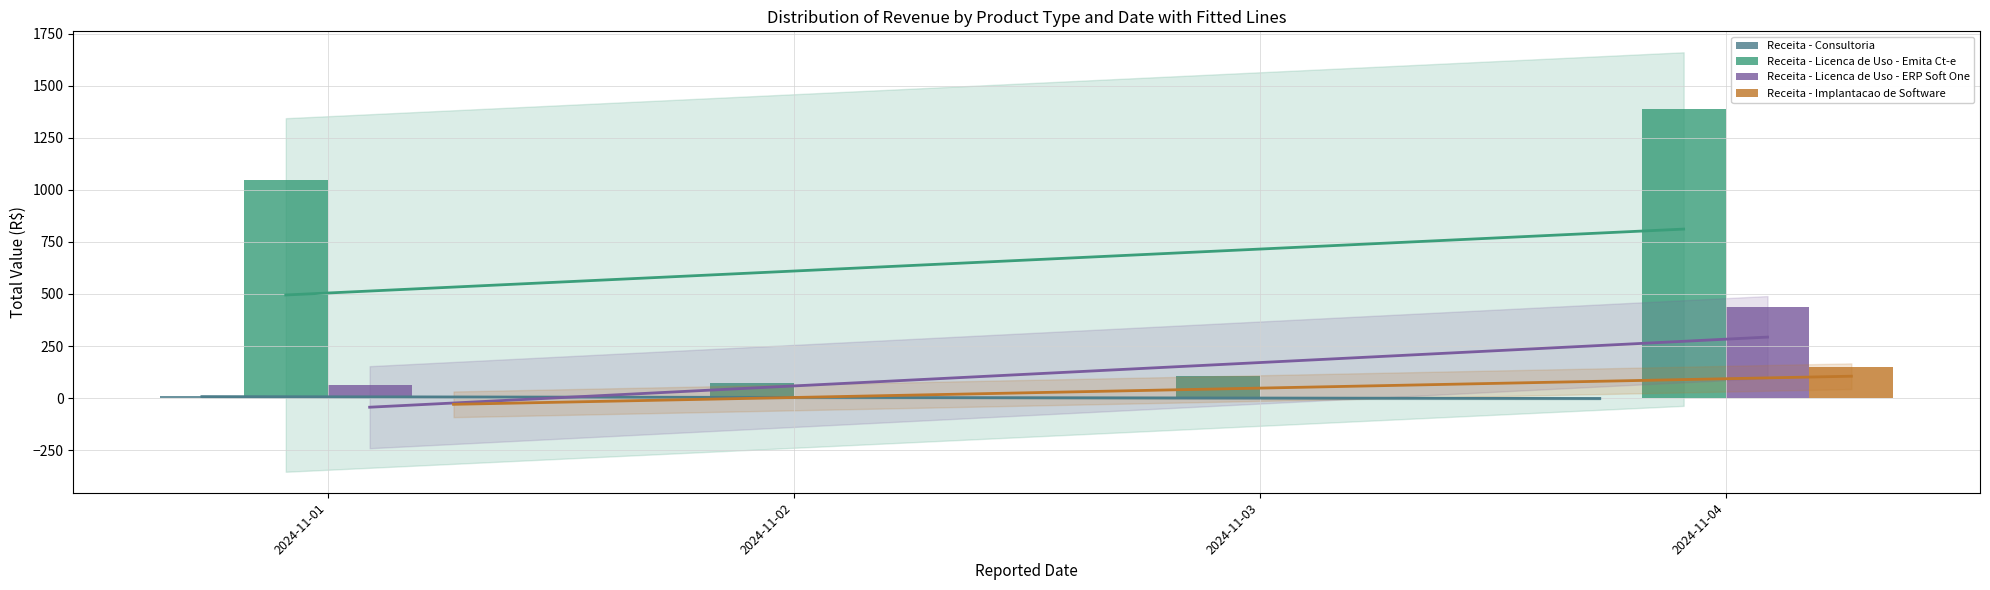

How many groups of bars are there?

4